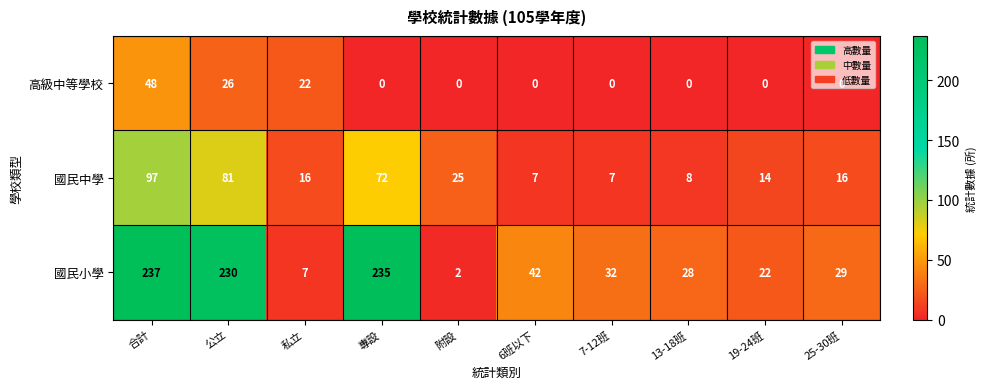

At which label does 高級中等學校 reach its peak?

合計